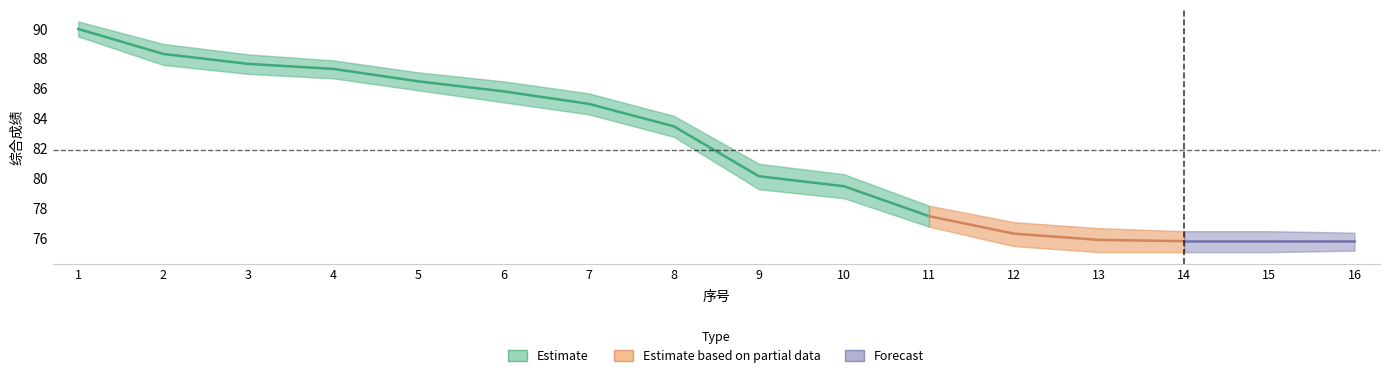

At which label is the value closest to 83?

8